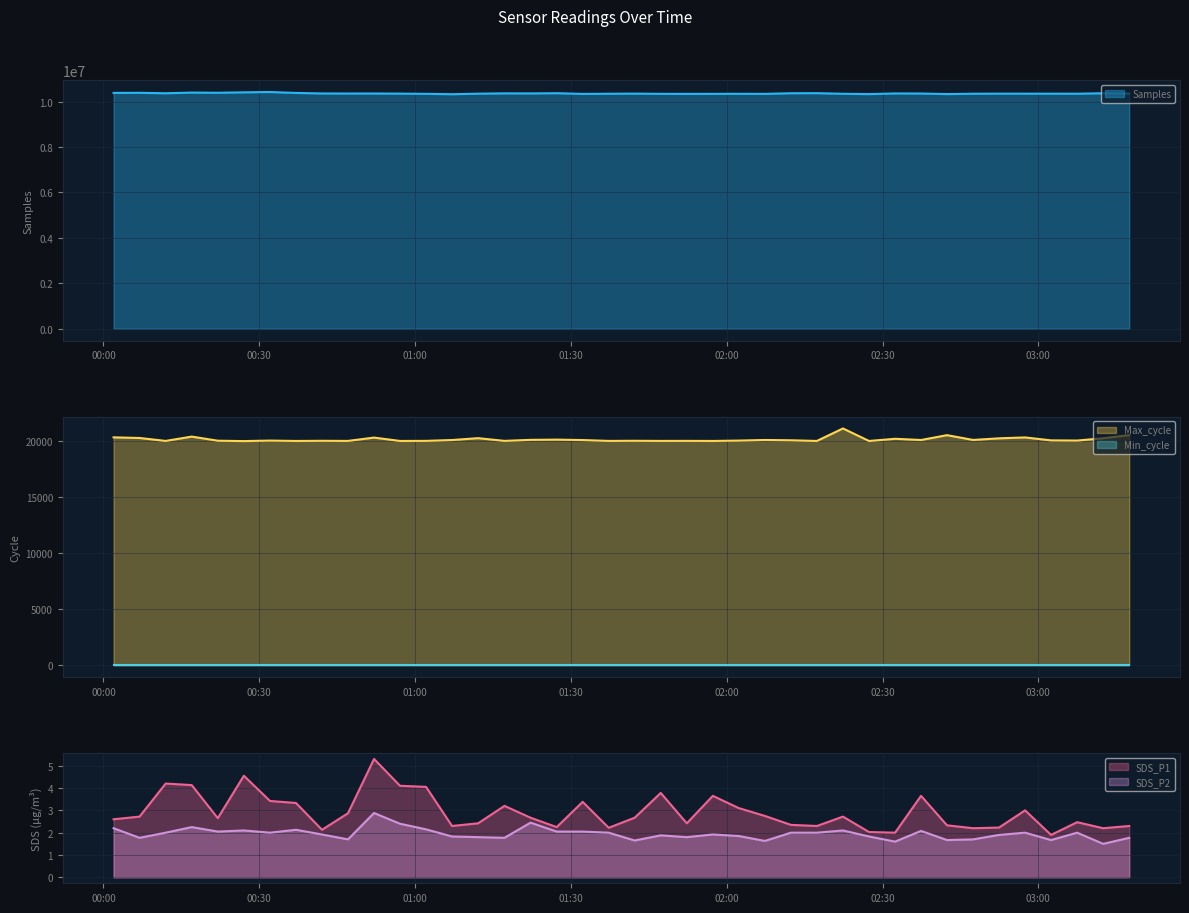

True or false: SDS_P2 and SDS_P1 intersect in this chart.

False